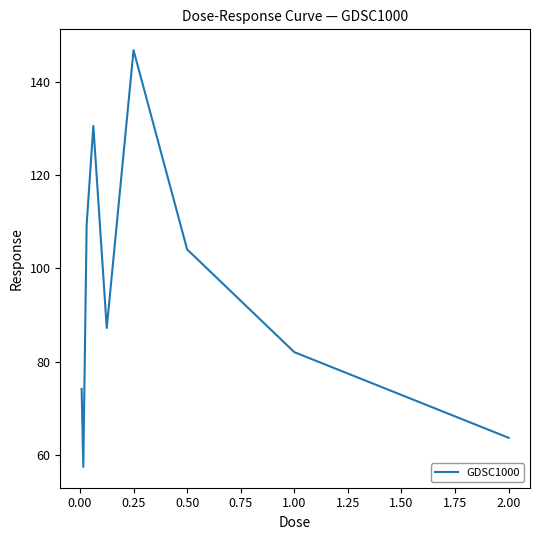

What is the maximum value shown in the chart?

146.8